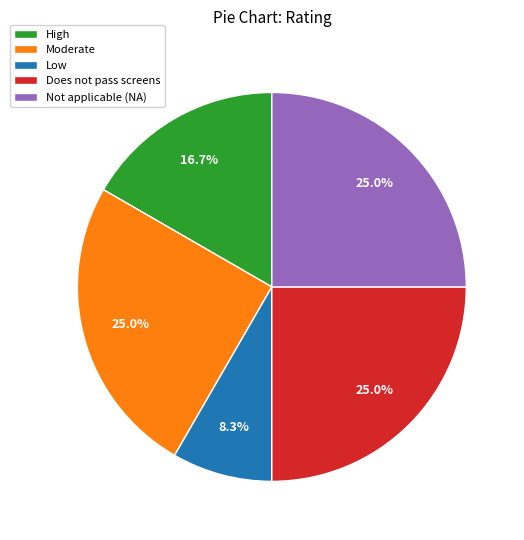

To the nearest percent, what portion does Moderate represent?

25%